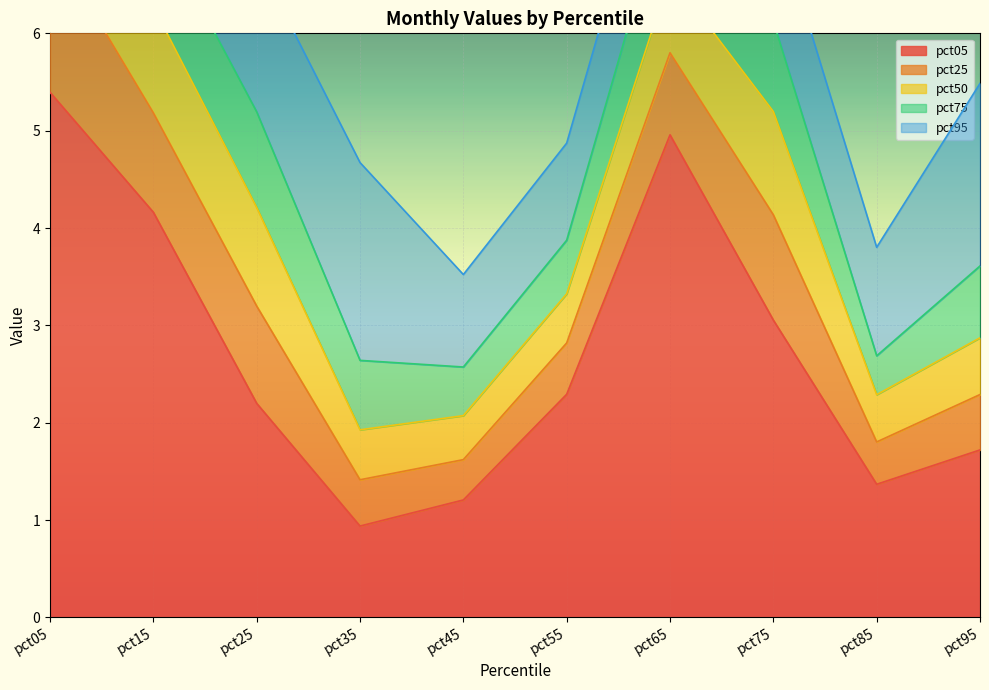

What is the lowest value of the pct25 series?

0.4